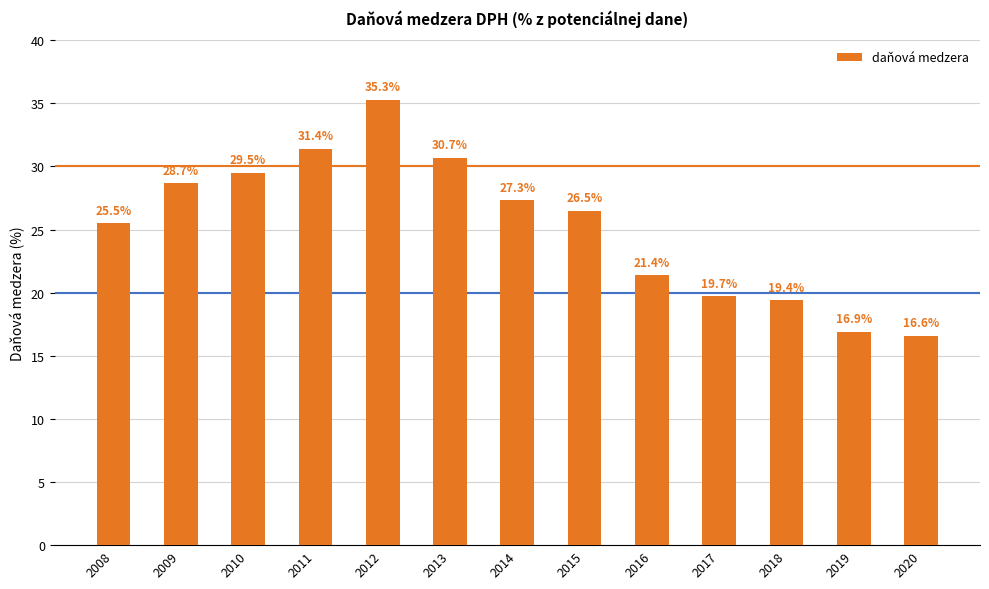

Which has a higher value, 2010 or 2009?

2010